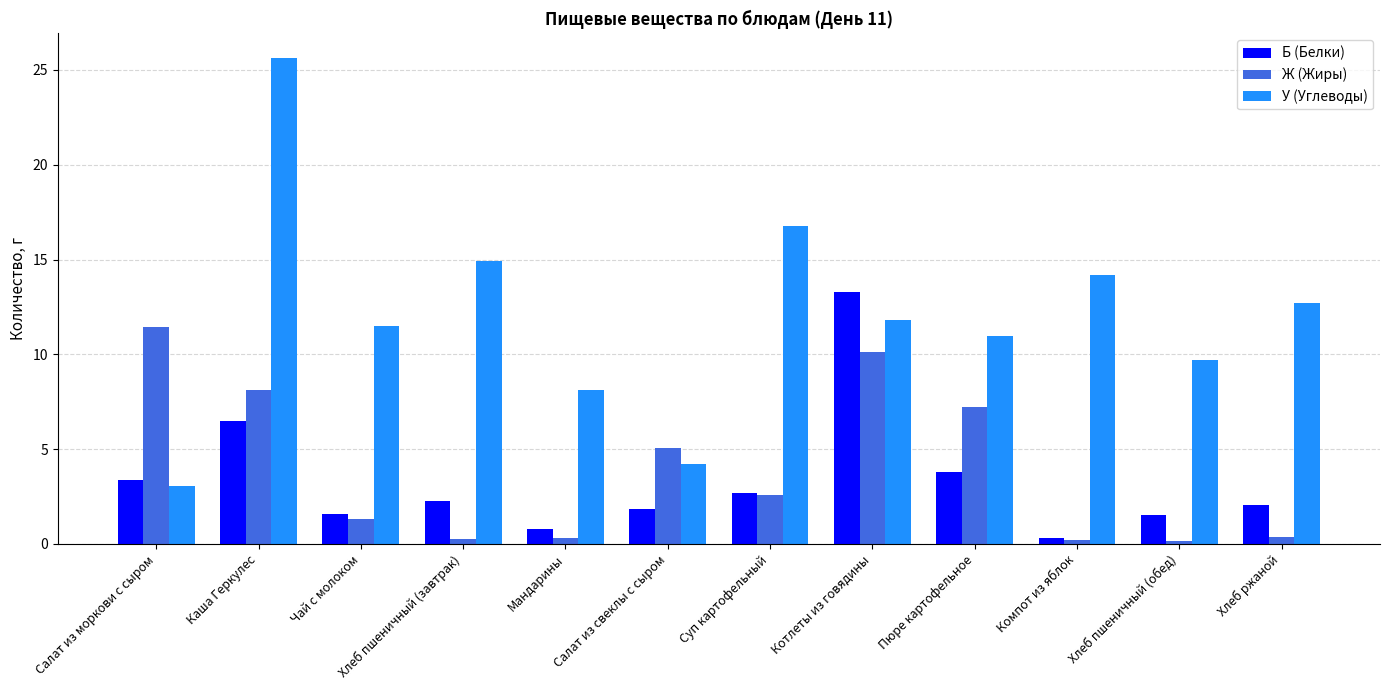

Where is У (Углеводы) nearest to the value 14?

Компот из яблок